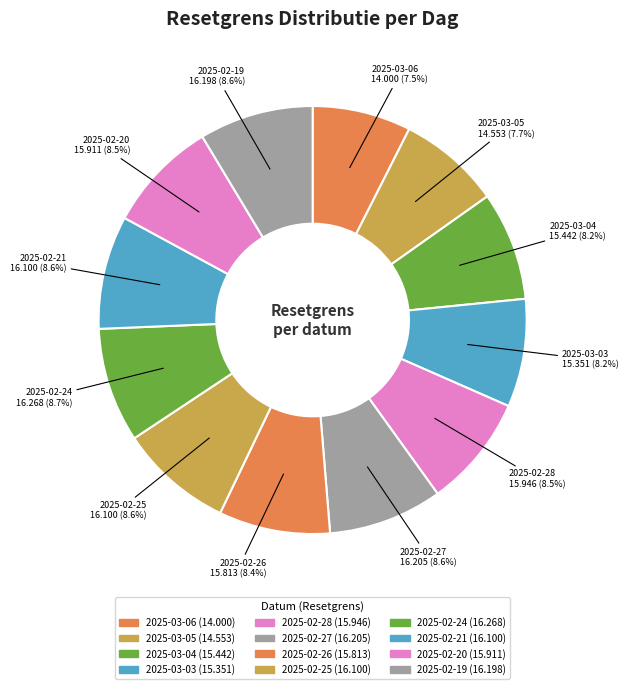

How many slices are in this pie chart?

12